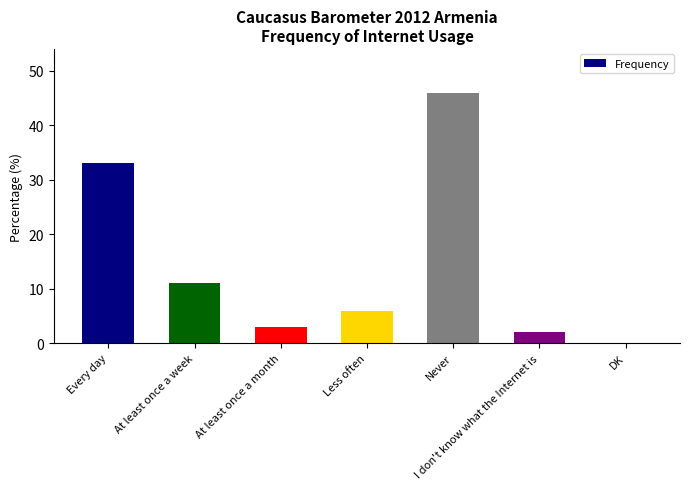

Which category has the highest value across all series?

Never